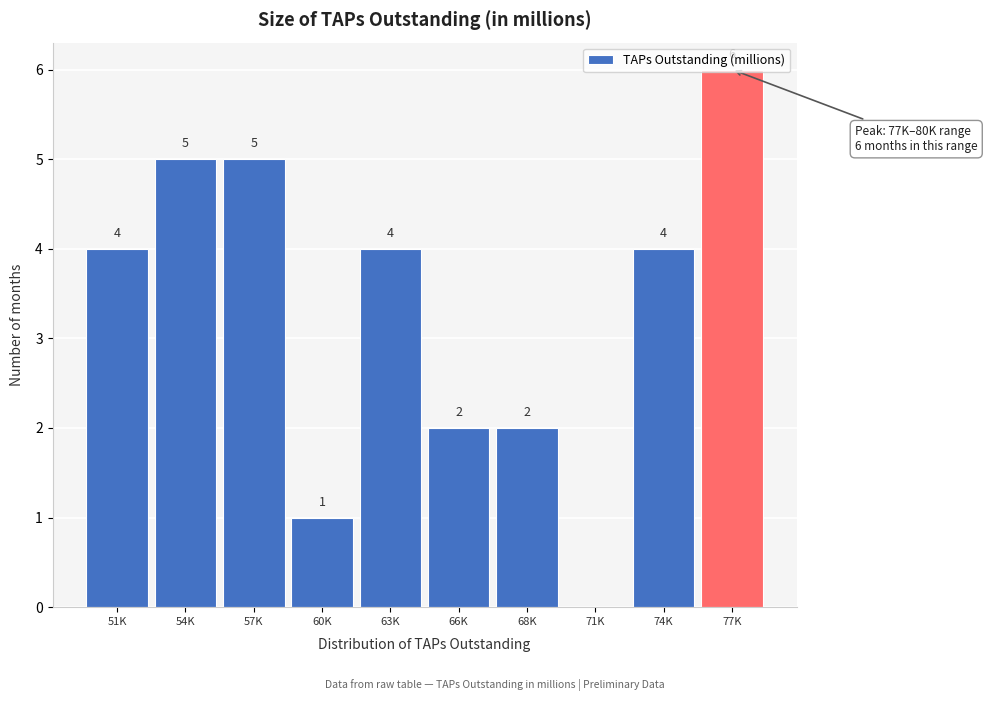

What is the sum of all values?

33